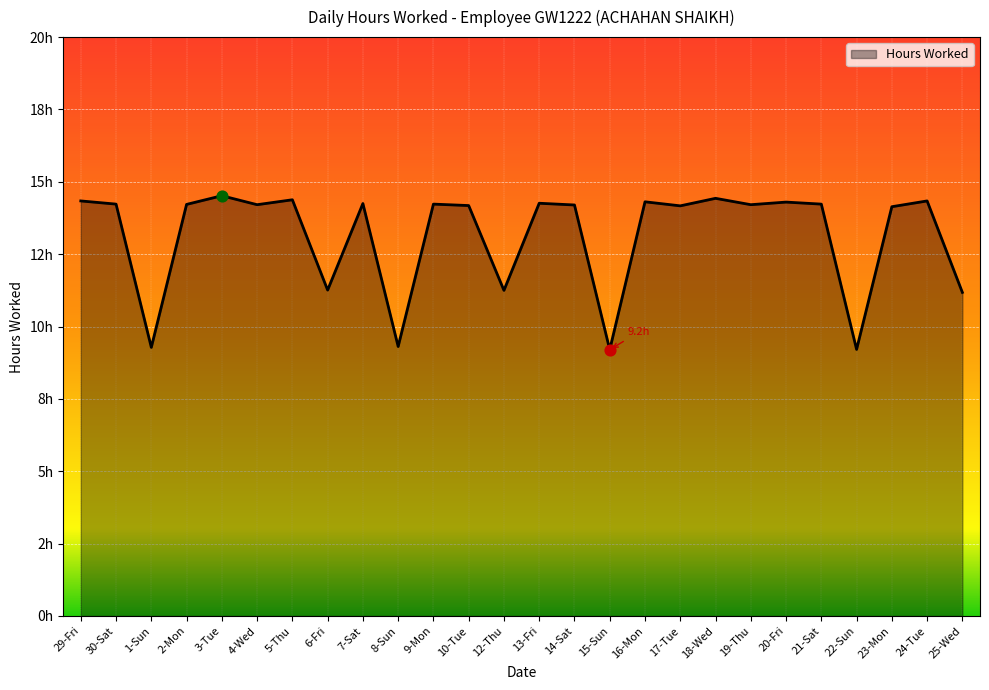

Which has a higher value, 8-Sun or 10-Tue?

10-Tue